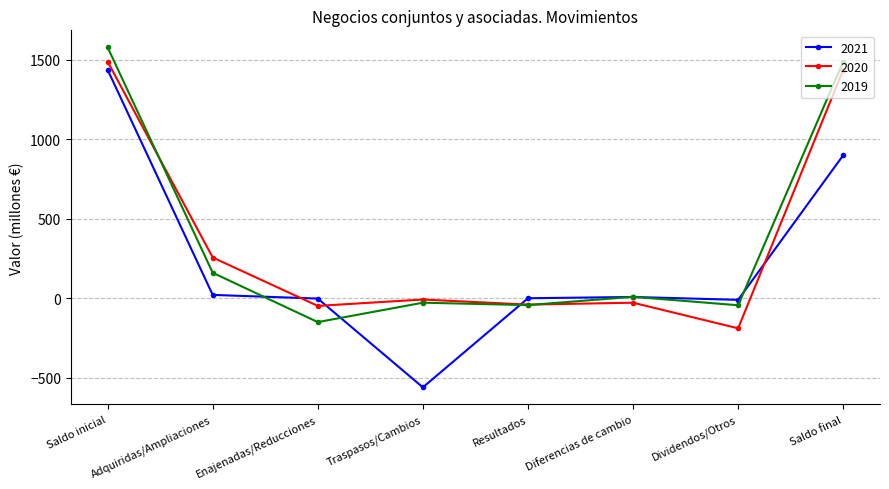

After their last crossing, which series has the higher values: 2021 or 2019?

2019